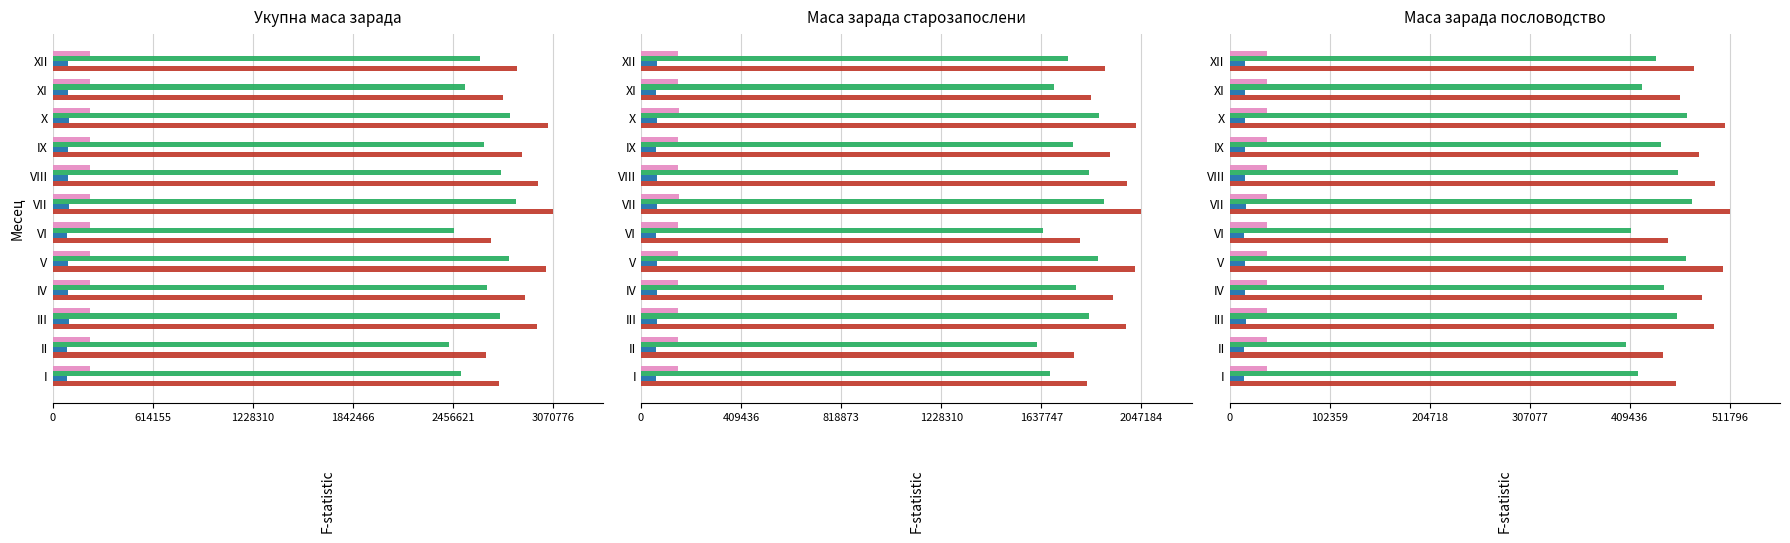

Count the number of data series in this chart.

4